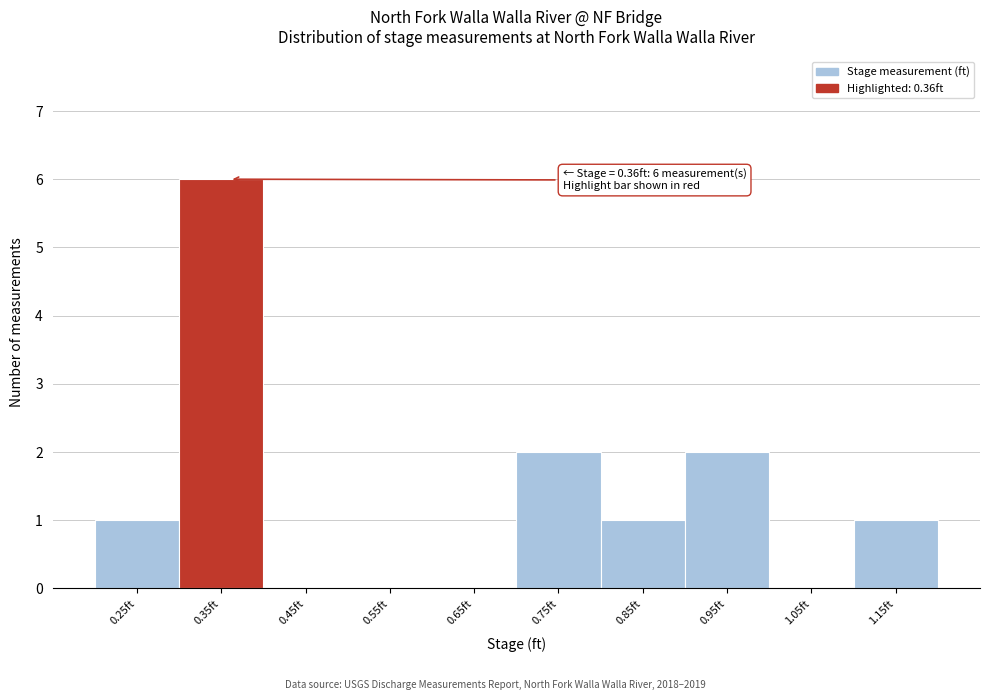

Reading left to right, transcribe all the data shown in this chart.

0.25ft=1	0.35ft=6	0.45ft=0	0.55ft=0	0.65ft=0	0.75ft=2	0.85ft=1	0.95ft=2	1.05ft=0	1.15ft=1